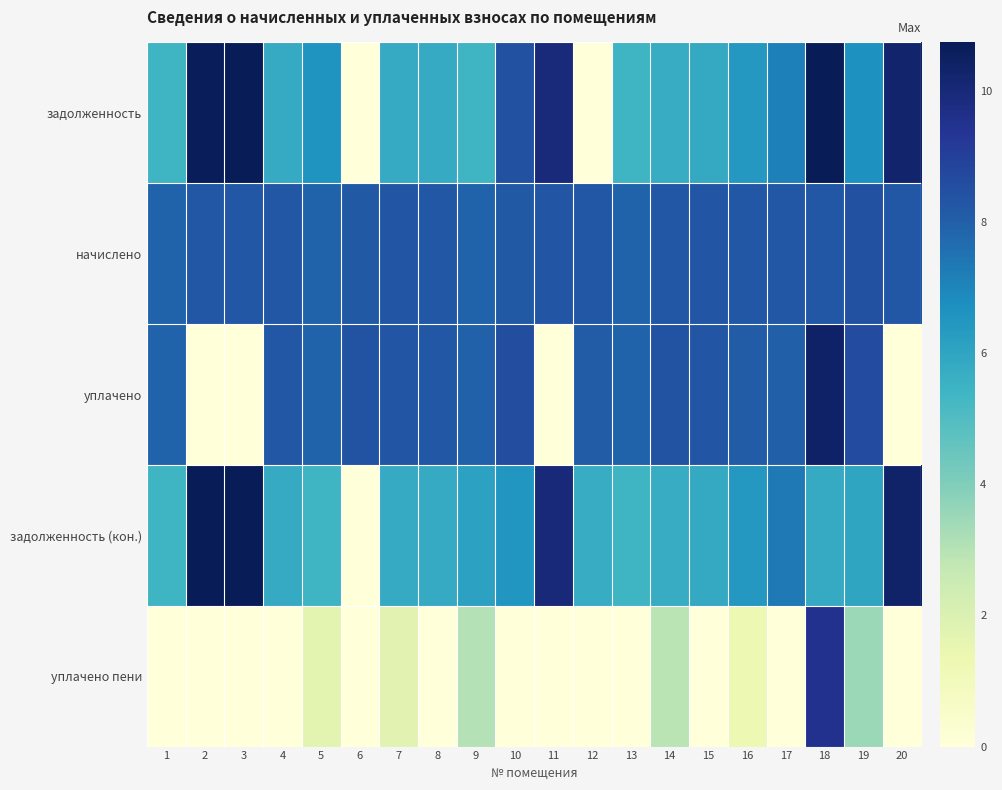

Reading left to right, extract all data points from this chart.

задолженность: 1=5.4	2=10.7	3=10.7	4=5.8	5=6.5	6=0.0	7=5.8	8=5.8	9=5.4	10=8.4	11=9.9	12=0.0	13=5.4	14=5.7	15=5.8	16=6.4	17=7.1	18=10.7	19=6.7	20=10.3
начислено: 1=7.9	2=8.2	3=8.3	4=8.2	5=7.9	6=8.2	7=8.3	8=8.2	9=7.9	10=8.2	11=8.3	12=8.2	13=7.9	14=8.2	15=8.3	16=8.2	17=8.2	18=8.3	19=8.5	20=8.2
уплачено: 1=7.9	2=0.0	3=0.0	4=8.2	5=7.9	6=8.4	7=8.3	8=8.2	9=8.0	10=8.5	11=0.0	12=8.1	13=7.9	14=8.4	15=8.3	16=8.1	17=8.0	18=10.4	19=8.6	20=0.0
задолженность (кон.): 1=5.4	2=10.7	3=10.7	4=5.8	5=5.4	6=0.0	7=5.8	8=5.8	9=6.1	10=6.5	11=10.0	12=5.7	13=5.4	14=5.7	15=5.8	16=6.4	17=7.3	18=5.8	19=6.0	20=10.3
уплачено пени: 1=0.0	2=0.0	3=0.0	4=0.0	5=1.7	6=0.0	7=1.7	8=0.0	9=3.0	10=0.0	11=0.0	12=0.0	13=0.0	14=2.9	15=0.0	16=1.3	17=0.0	18=9.5	19=3.5	20=0.0